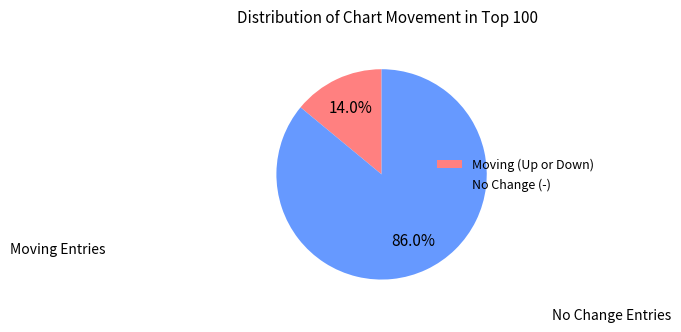

What is the total percentage of No Change (-) and Moving (Up or Down)?

100.0%